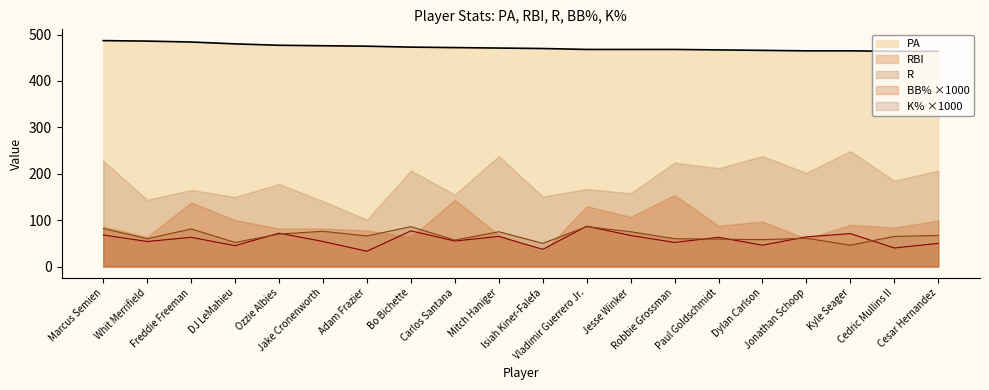

What is the approximate value of PA at Cedric Mullins II, to the nearest 10?

460